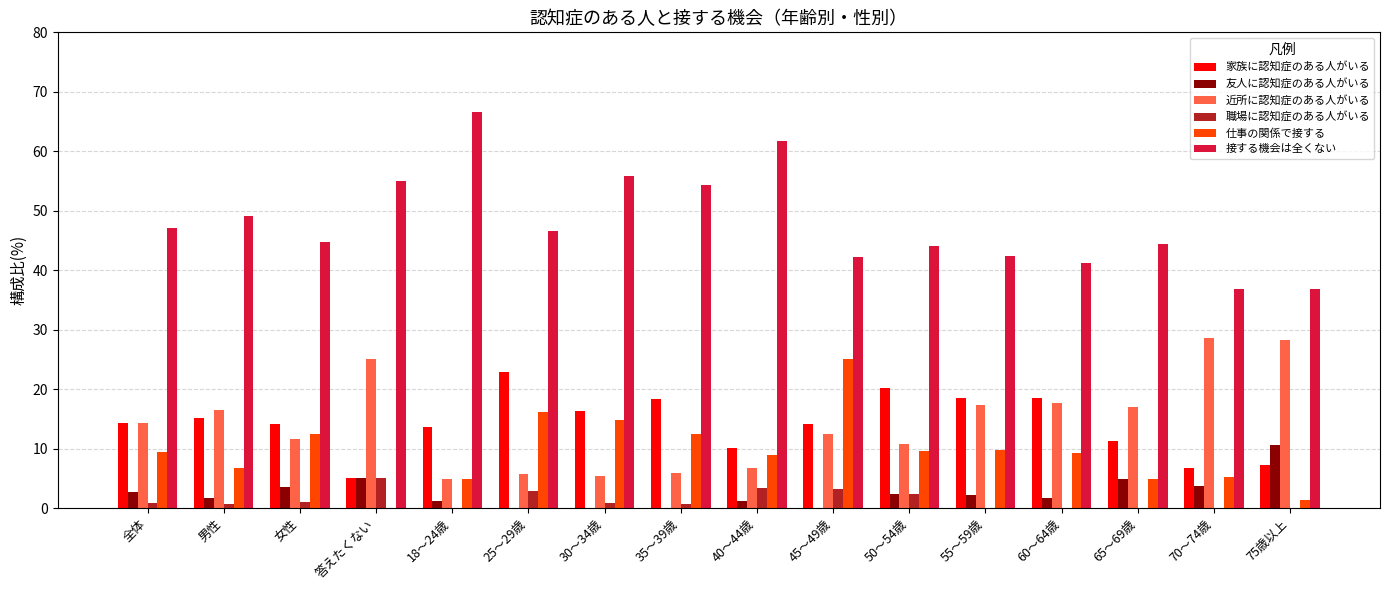

How many groups of bars are there?

16